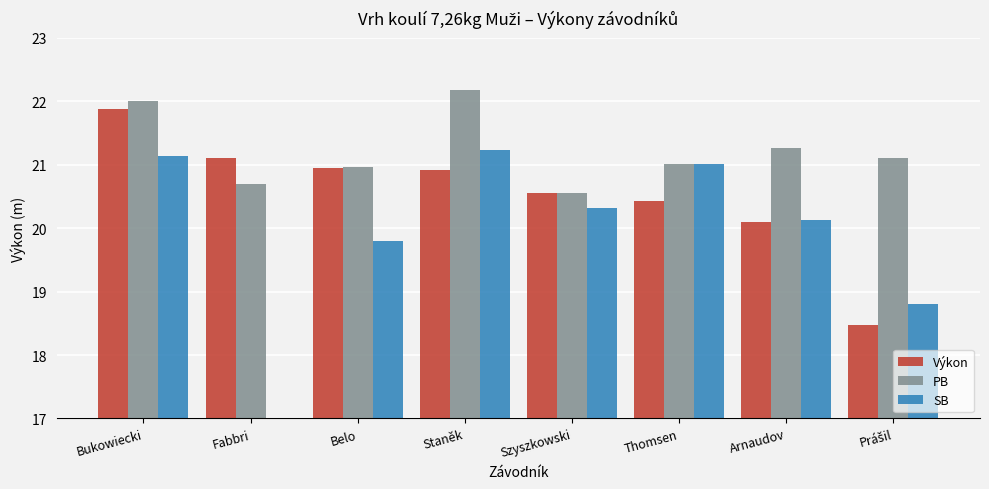

How many groups of bars are there?

8